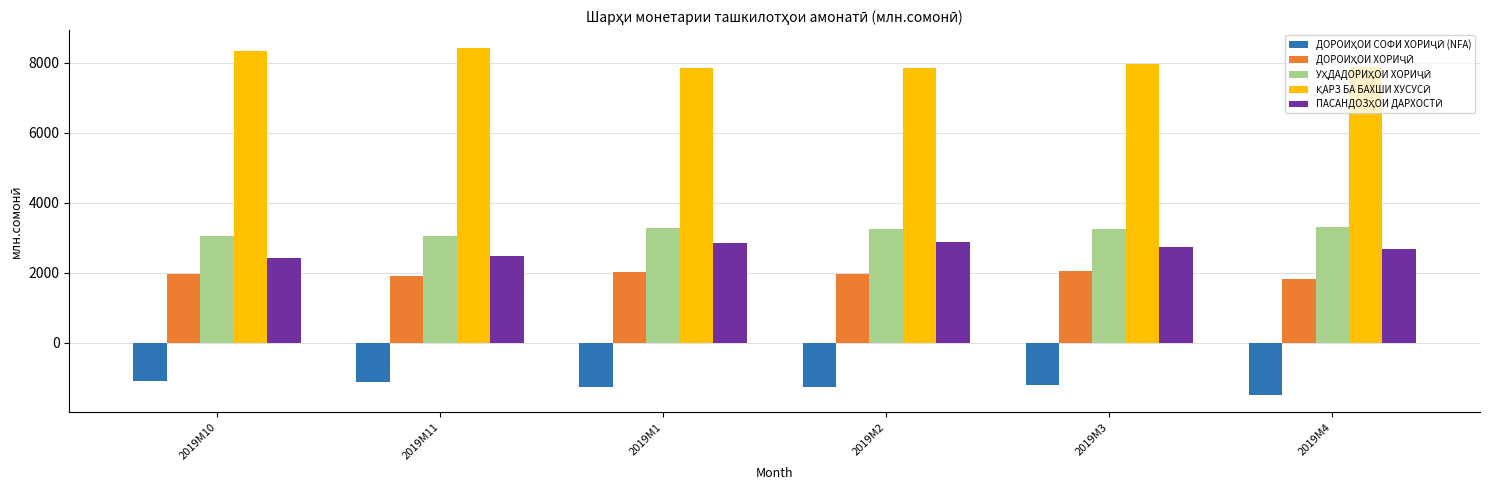

What is the smallest value displayed?

-1483.8